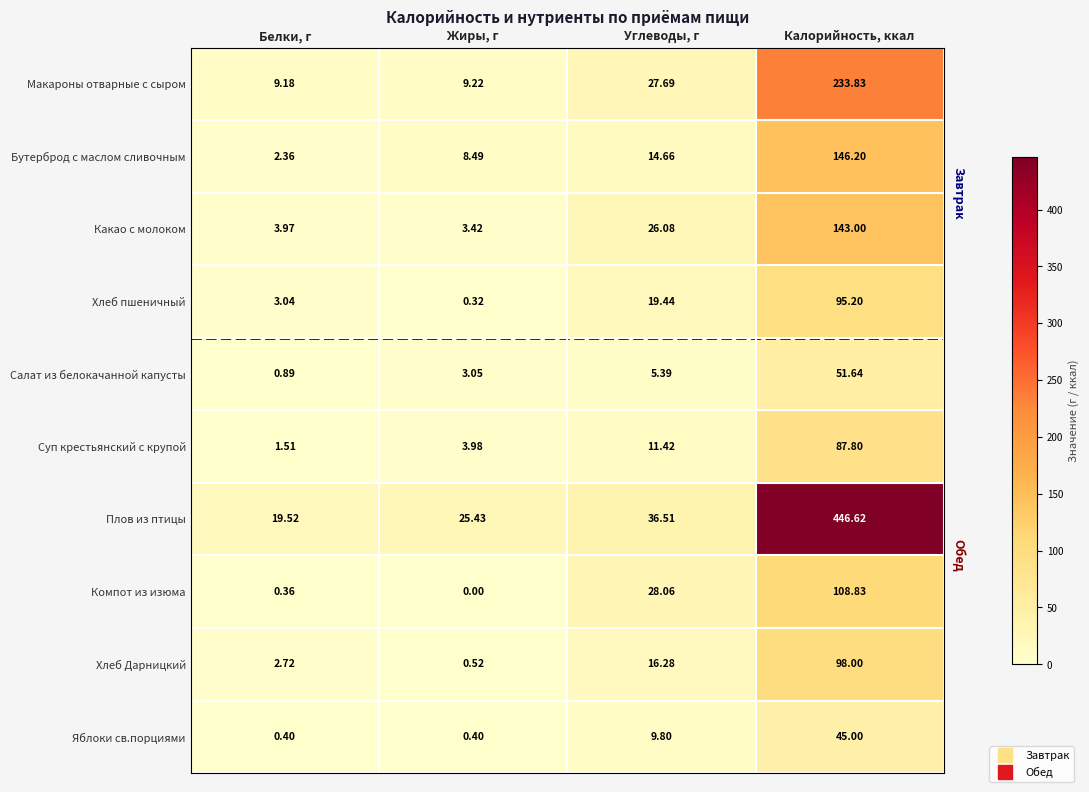

At Жиры, г, list the series in order from smallest to largest.

Компот из изюма, Хлеб пшеничный, Яблоки св.порциями, Хлеб Дарницкий, Салат из белокачанной капусты, Какао с молоком, Суп крестьянский с крупой, Бутерброд с маслом сливочным, Макароны отварные с сыром, Плов из птицы